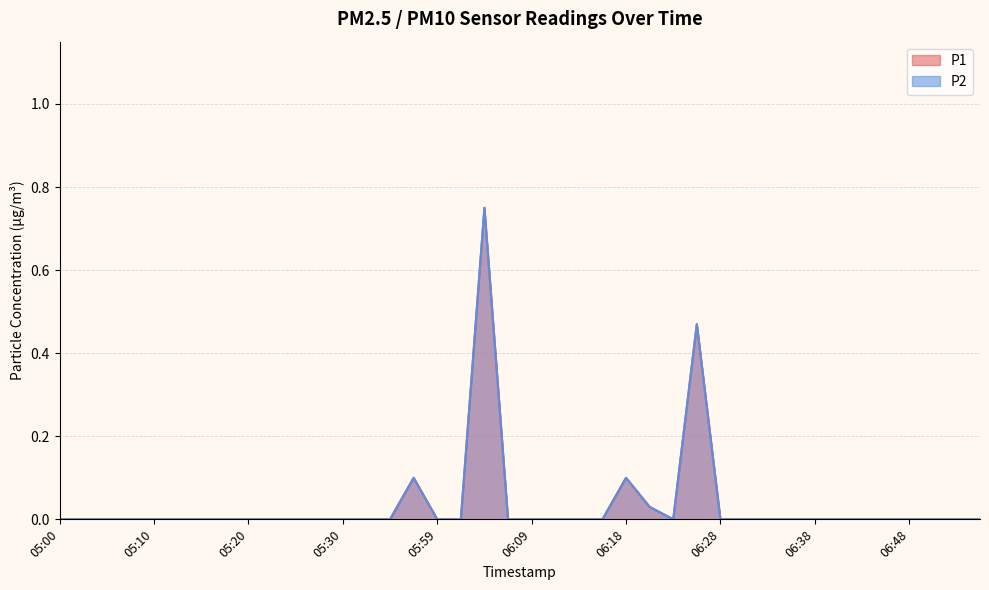

Rank the series by their maximum value, from highest to lowest.

P1, P2